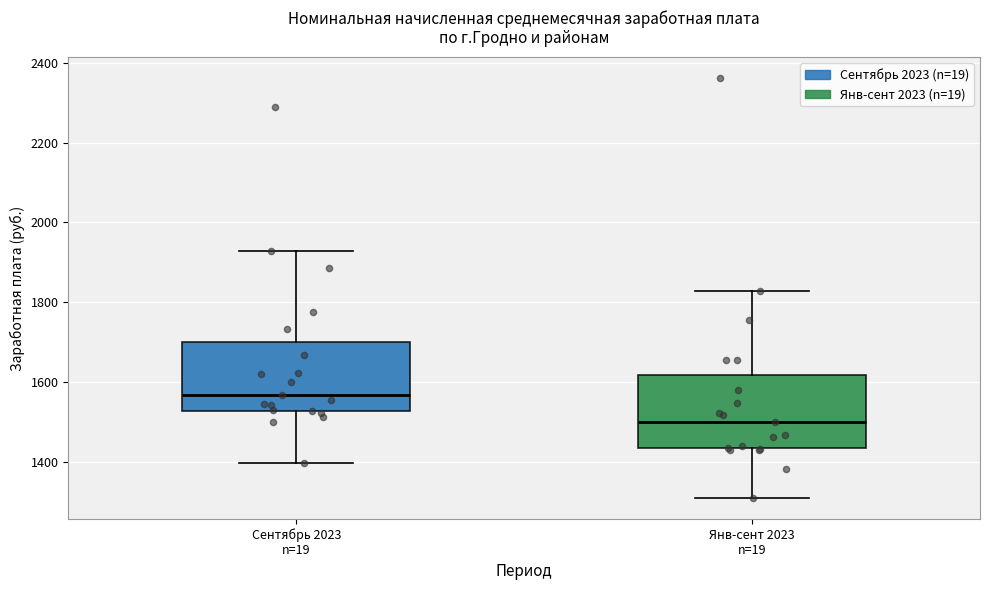

Reading left to right, transcribe this box plot: for each box, give where its median line is, the range the box spans, and where its two whiskers end, as read against the y-axis. The values are not printed on the chart, so give them approximately, as read against the axis.

Сентябрь 2023 n=19: median 1560, box 1520 to 1700, whiskers 1400 to 1920
Янв-сент 2023 n=19: median 1500, box 1440 to 1620, whiskers 1300 to 1820